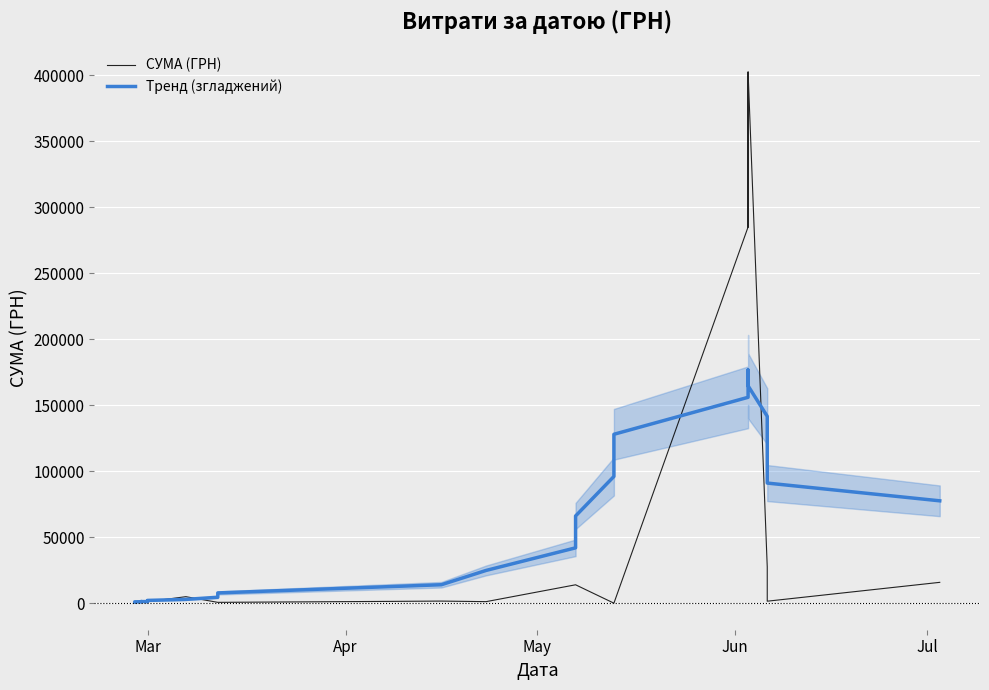

True or false: Тренд (згладжений) has more than 2 interior local peaks.

False